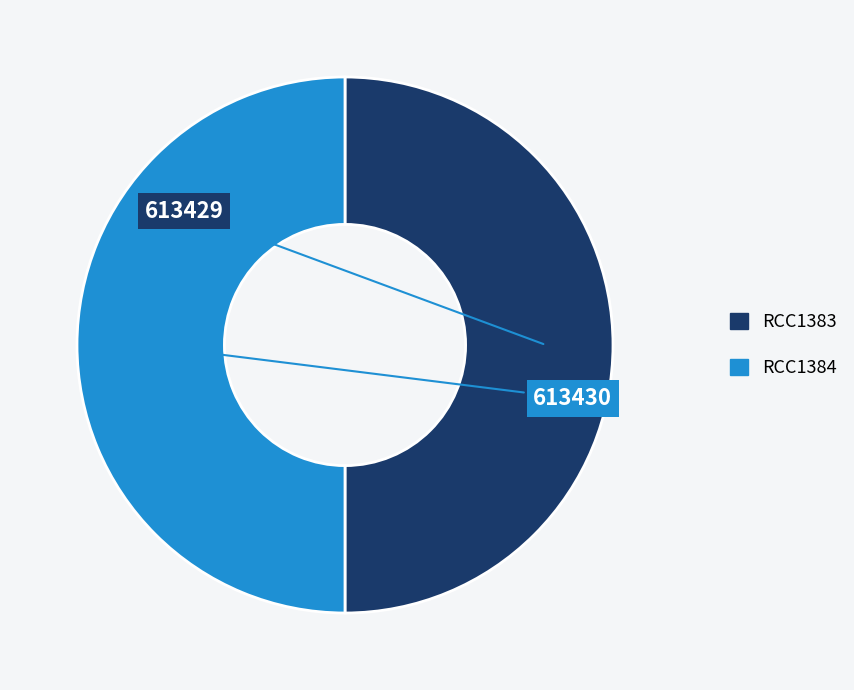

Combined, do RCC1384 and RCC1383 account for over 50%?

Yes